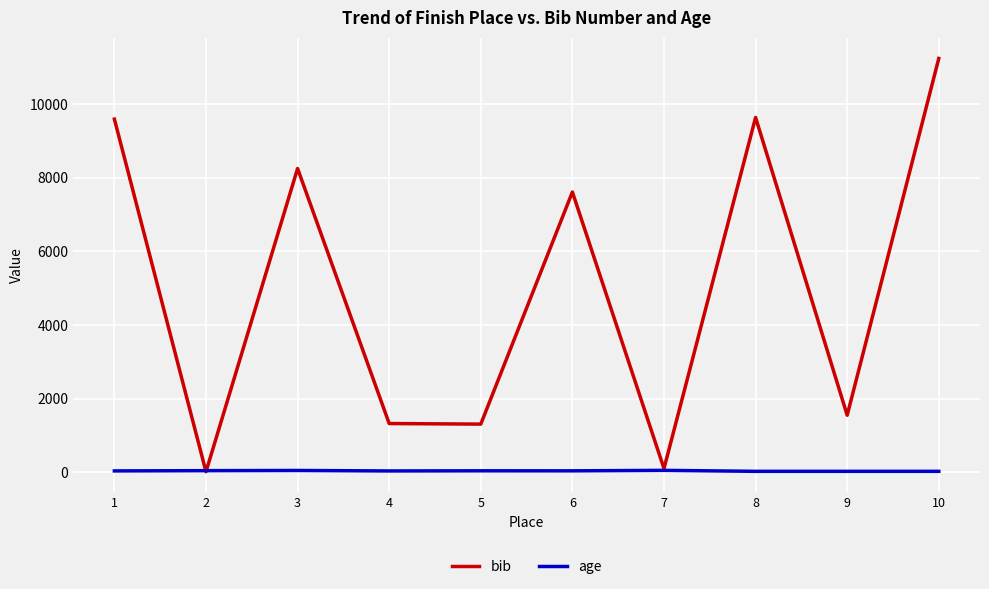

Which series has the largest range (max minus min)?

bib